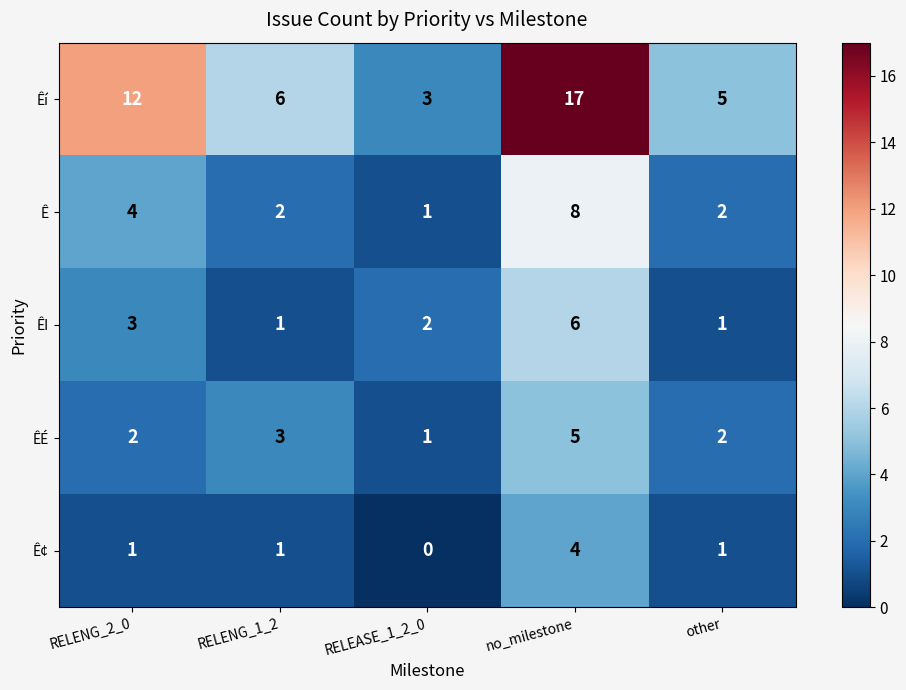

How many Ê¢ values are between 1 and 2?

3